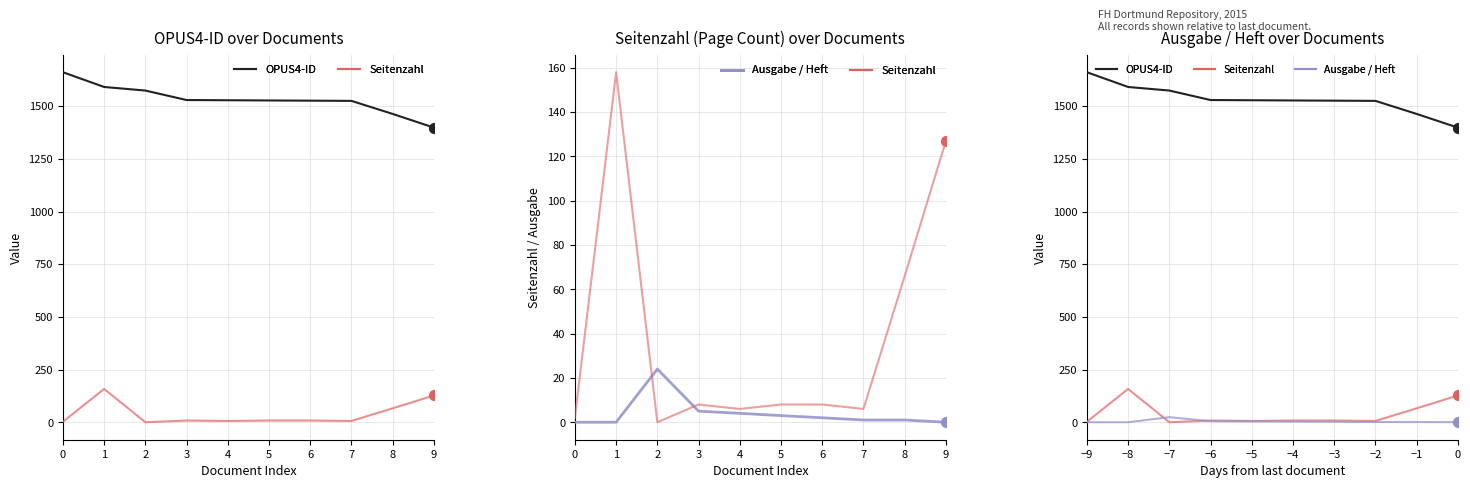

Is the value of Ausgabe / Heft at 0 greater than the value of Seitenzahl at −9?

No